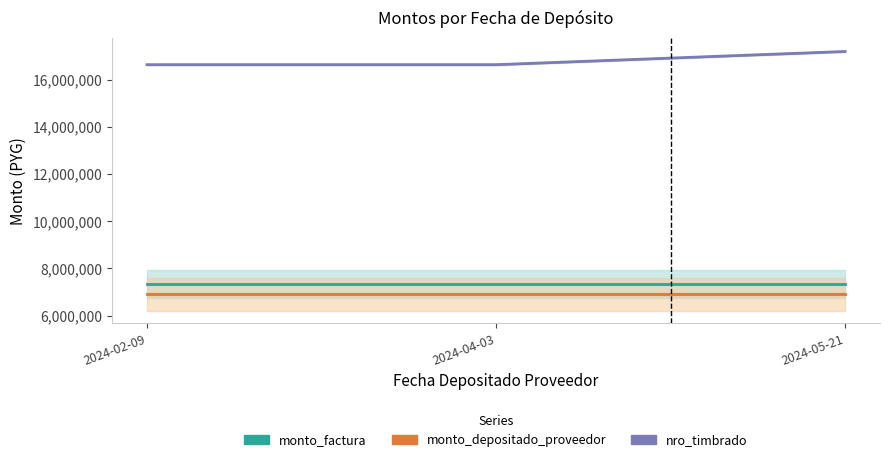

The value of monto_depositado_proveedor at 2024-02-09 is 3079946. True or false?

False